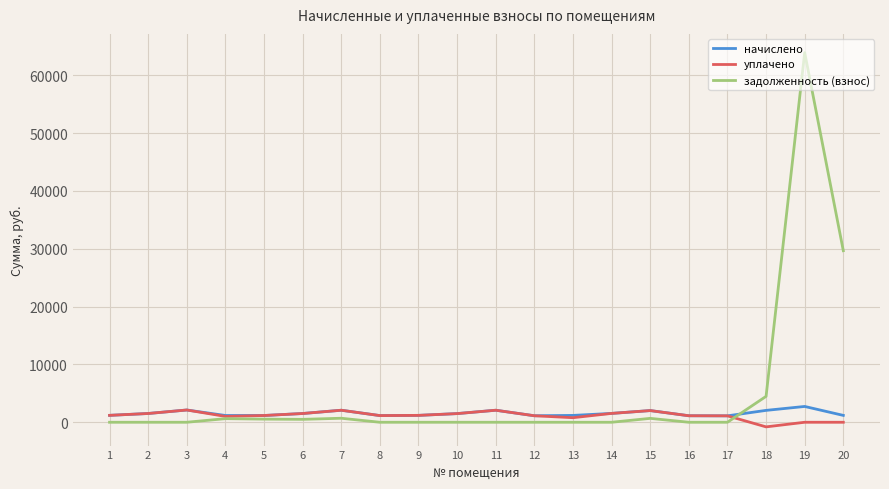

Which series has the largest range (max minus min)?

задолженность (взнос)